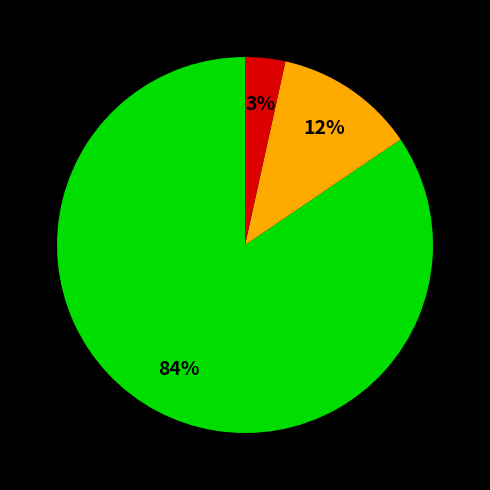

To the nearest percent, what is the average slice percentage?

33%